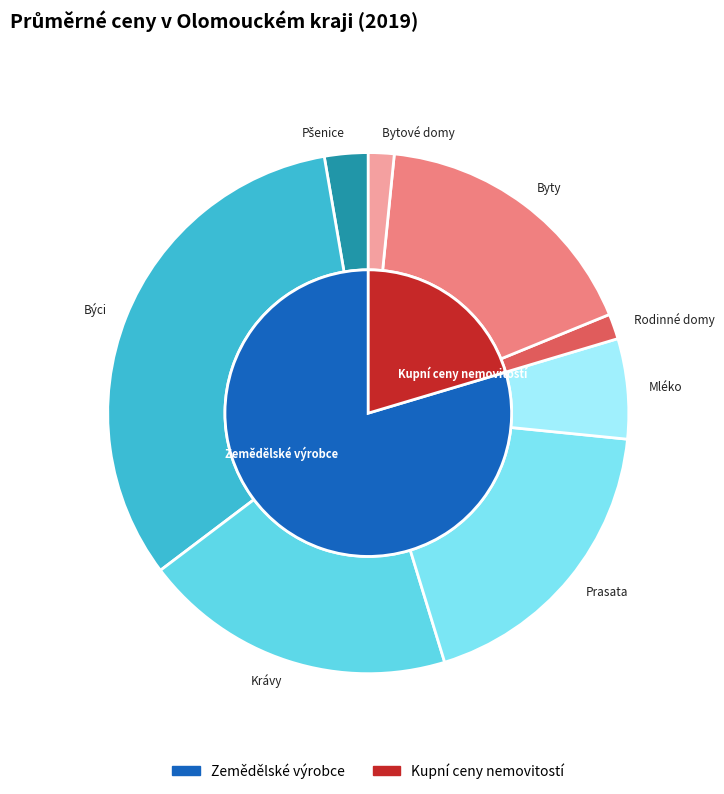

Count the number of slices in the pie.

8